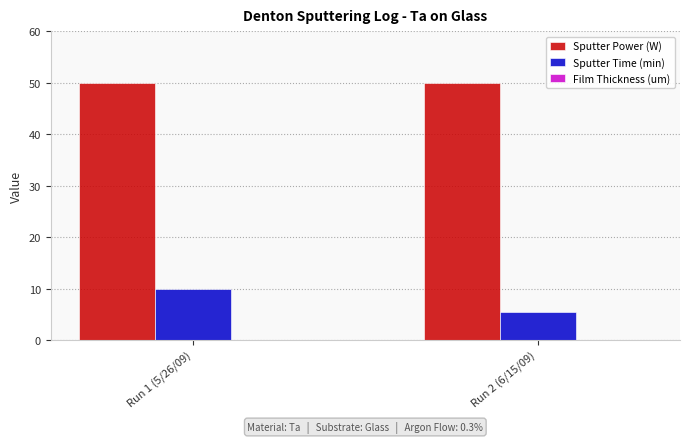

The value of Sputter Power (W) at Run 1 (5/26/09) is 84.8. True or false?

False